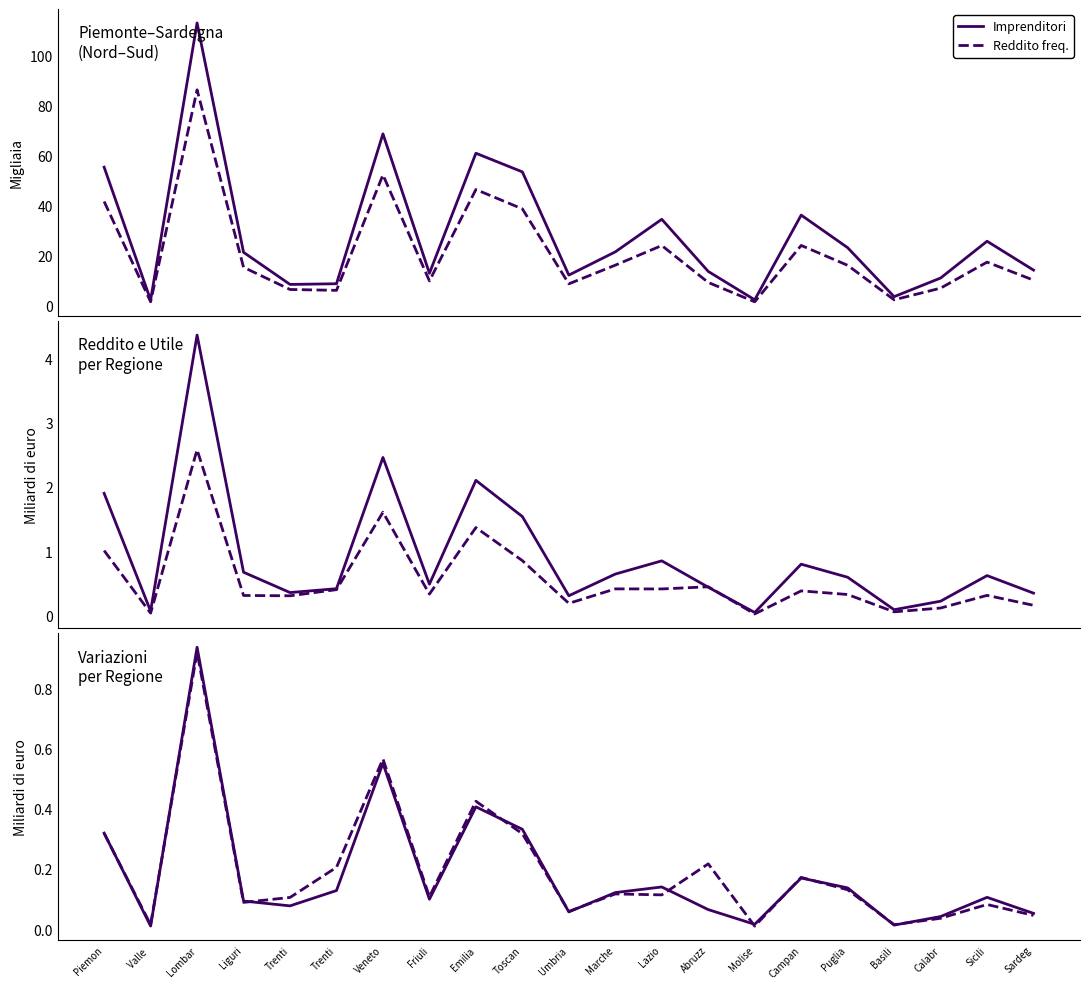

How many interior local valleys does the Totale reddito dichiarato series have?

6